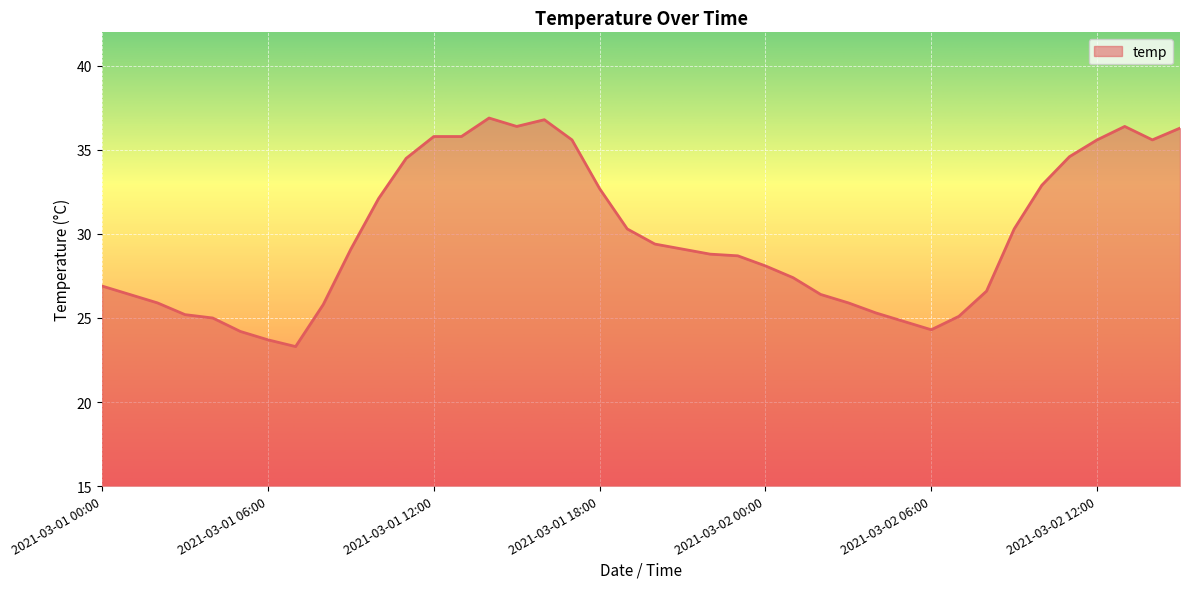

How many distinct data groups are displayed?

1